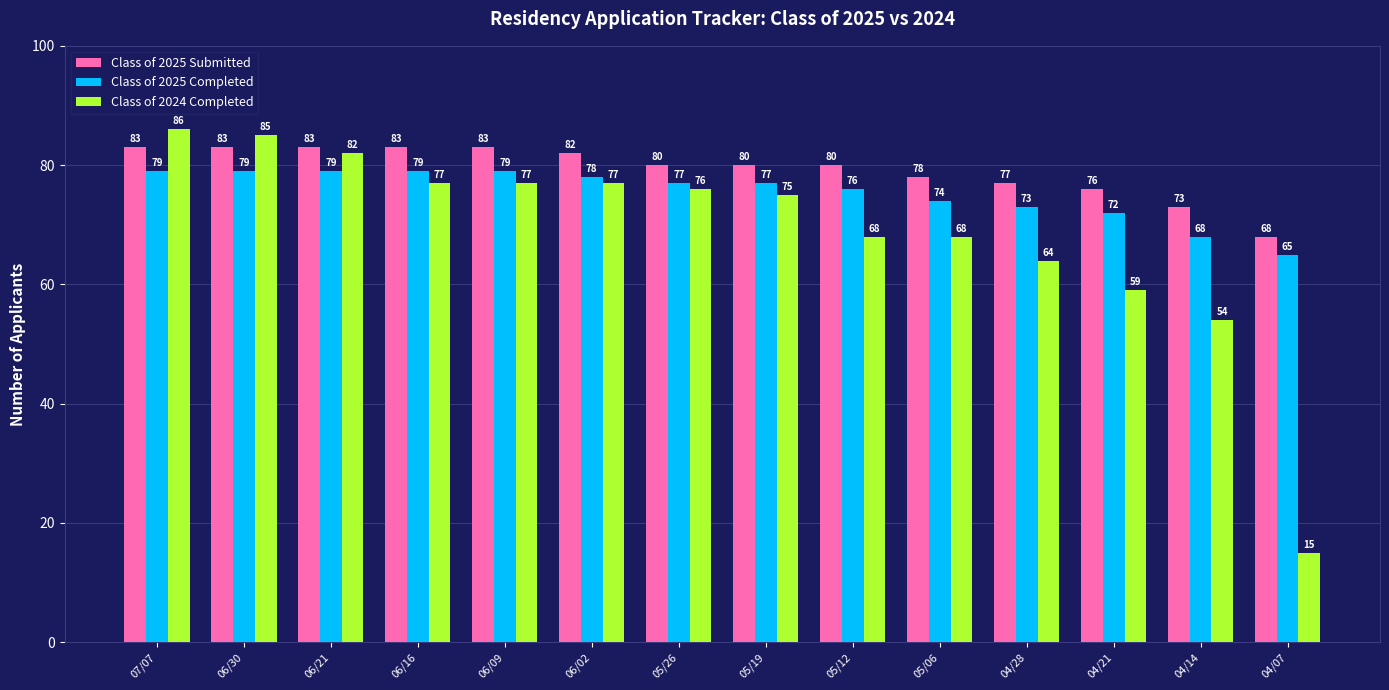

What is the maximum value shown in the chart?

86